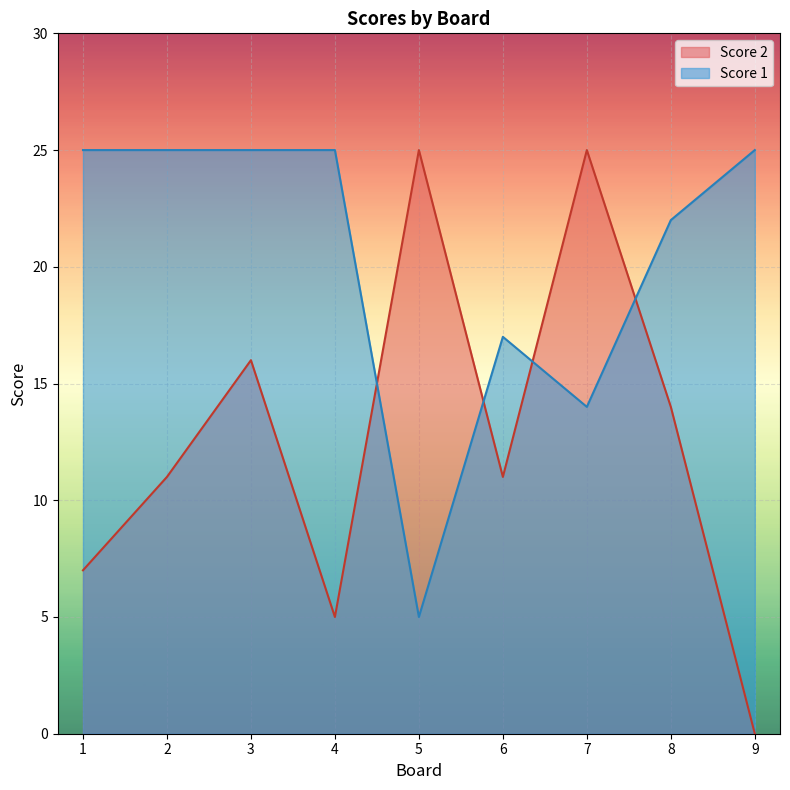

What is the total value across all series at 2?

36